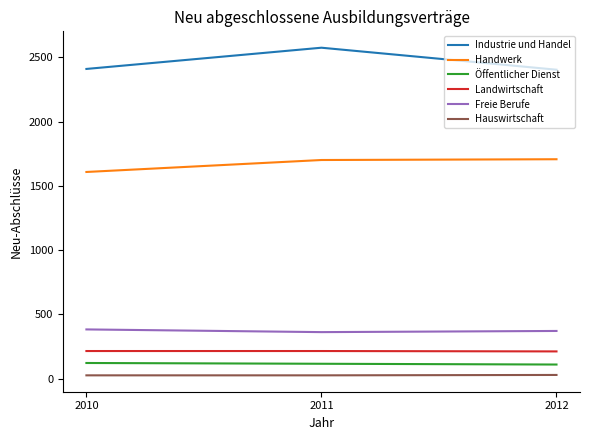

Is the value of Öffentlicher Dienst at 2010 greater than the value of Freie Berufe at 2012?

No